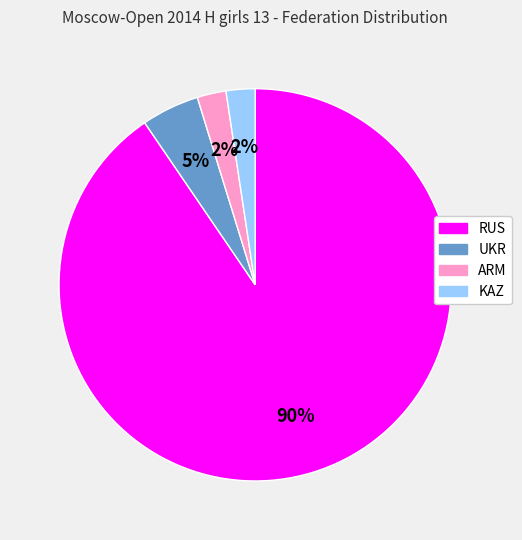

Combined, do UKR and RUS account for over 50%?

Yes